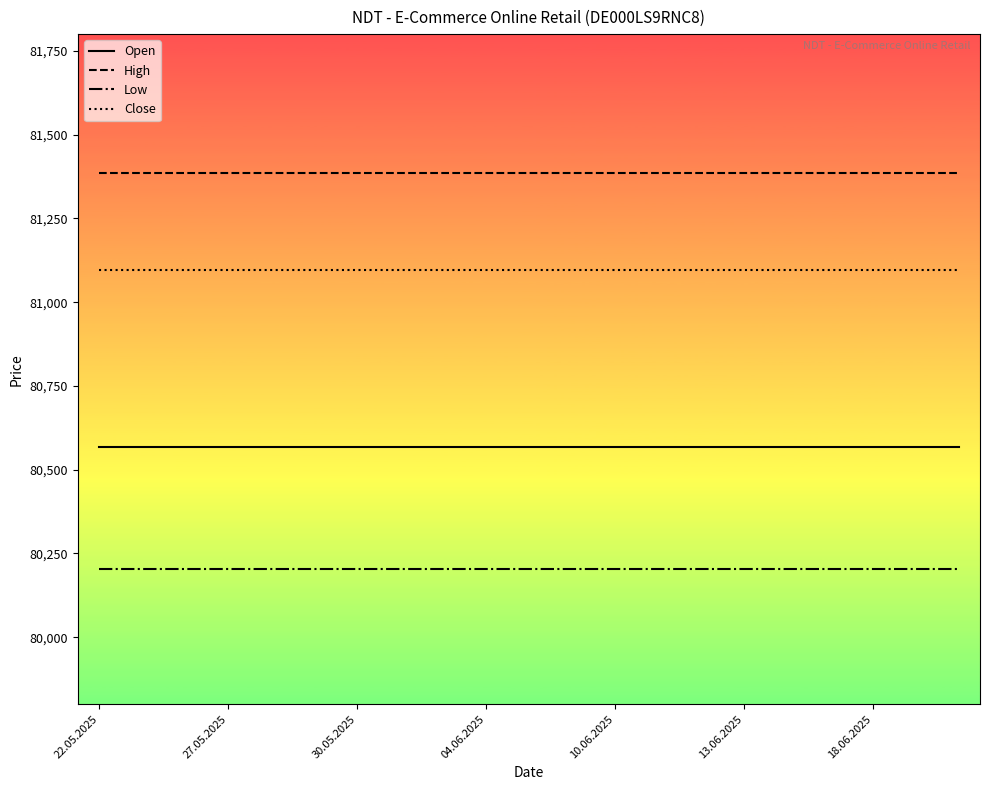

What is the maximum value for Low?

80203